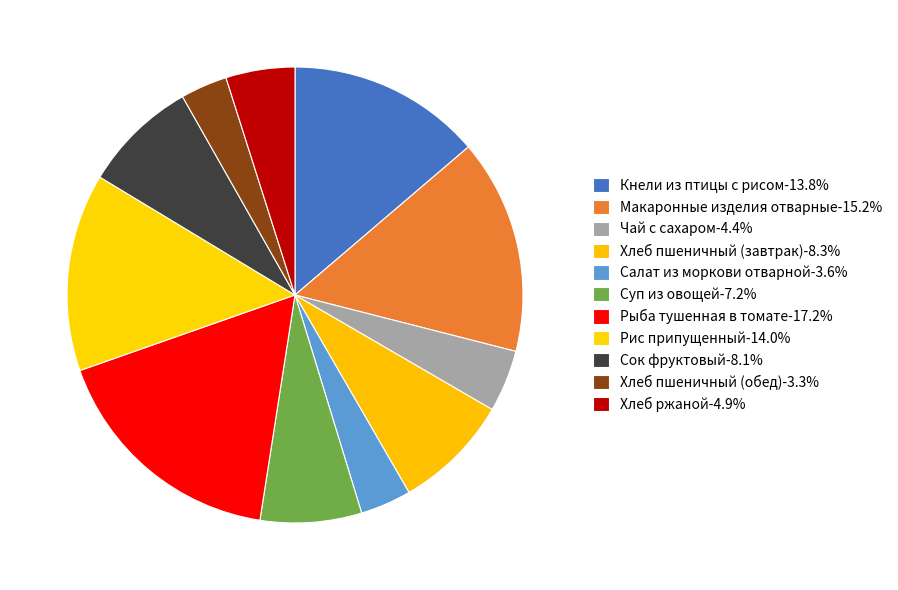

Between Хлеб ржаной and Макаронные изделия отварные, which is larger?

Макаронные изделия отварные